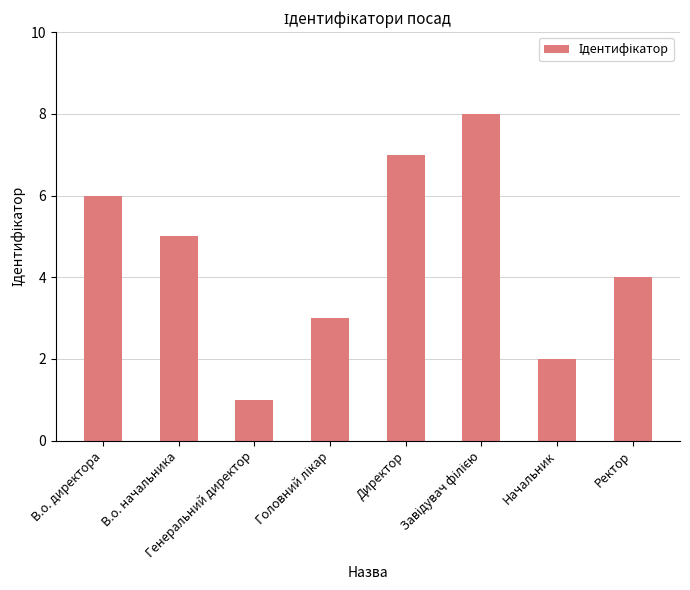

What is the greatest value displayed?

8